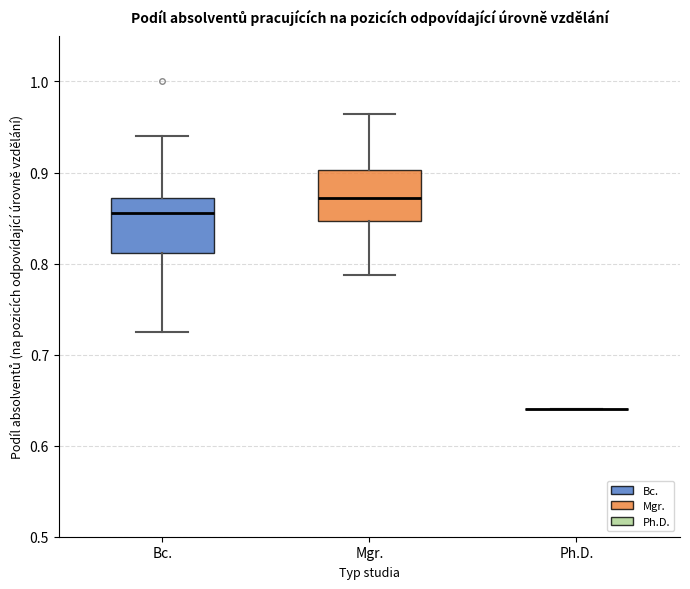

Where does the lower whisker of the box for Bc. end on the y-axis? The values are not printed on the chart, so give them approximately, as read against the axis.

0.72